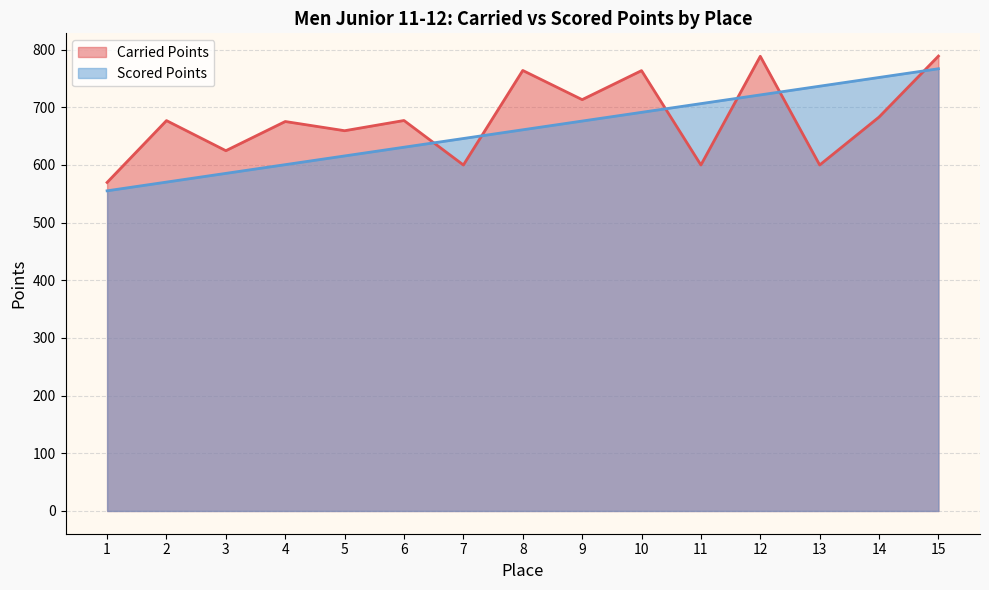

How many lines are shown in the chart?

2